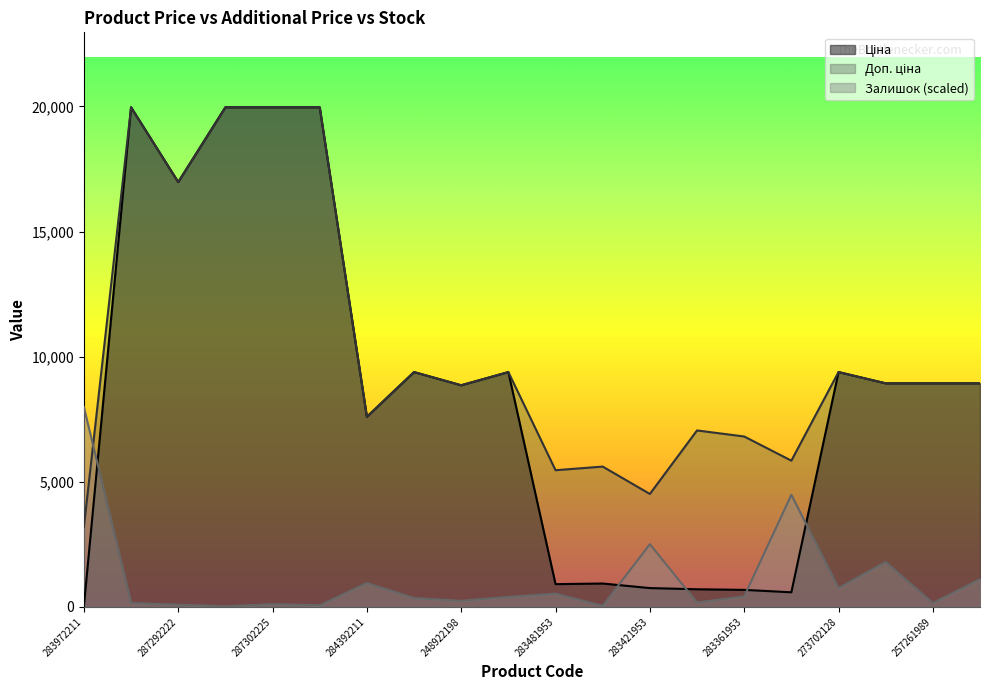

What is the spread (max minus min) of values at 257261959?

7825.0